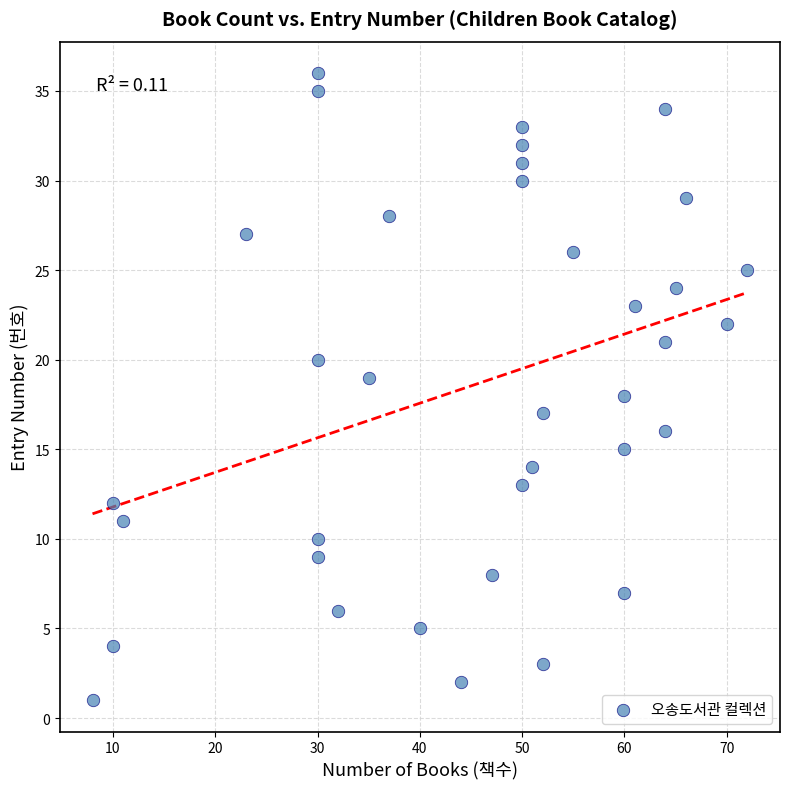

What is the range of X values (max minus min)?

64